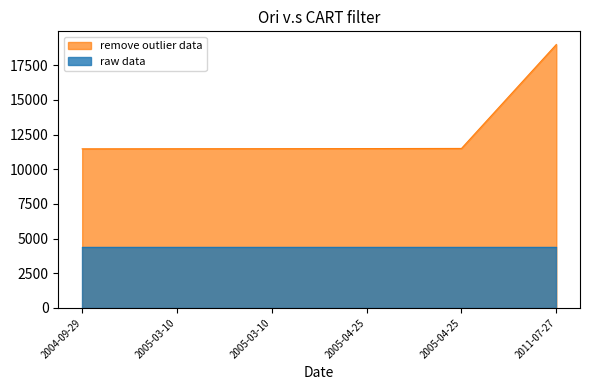

Count the number of values greater than 11493.

2